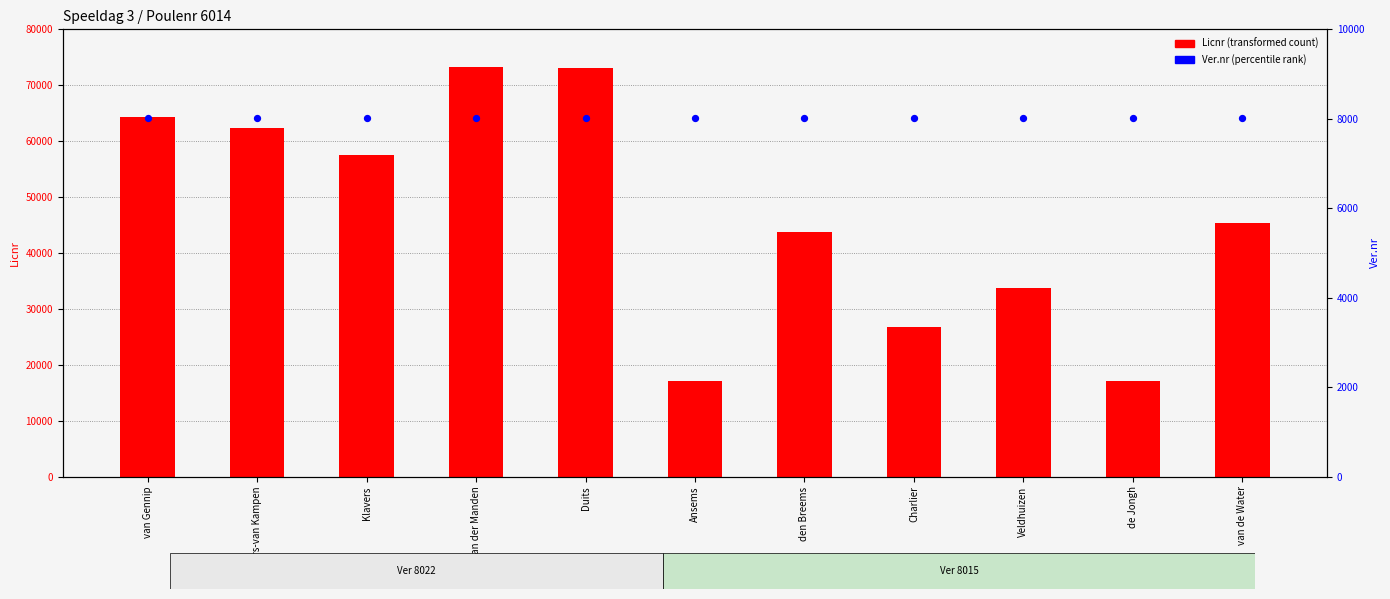

Is the value of Licnr (transformed count) at Klavers greater than the value of Ver.nr (percentile rank) at Duits?

Yes